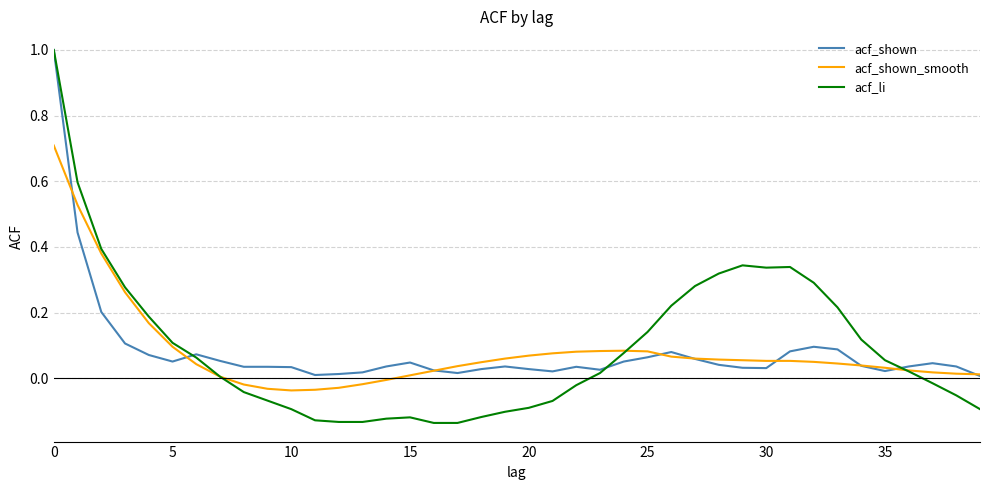

Which series has the largest range (max minus min)?

acf_li